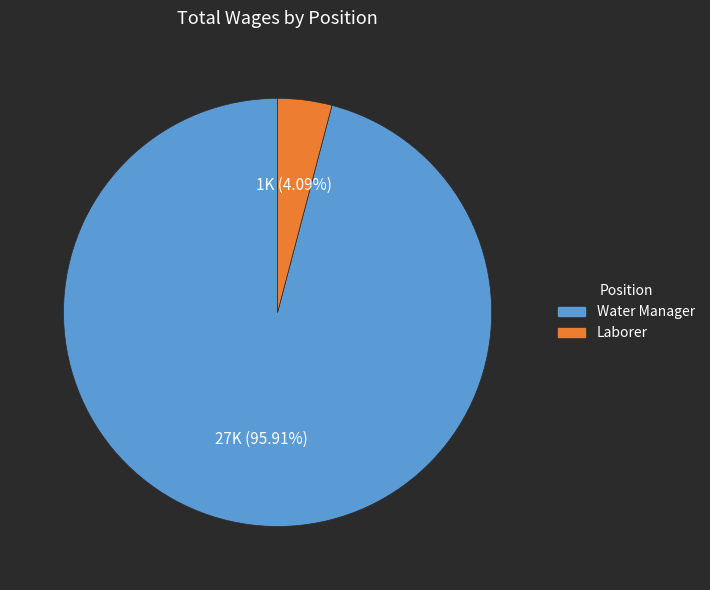

What percentage is the Water Manager slice, to the nearest percent?

96%